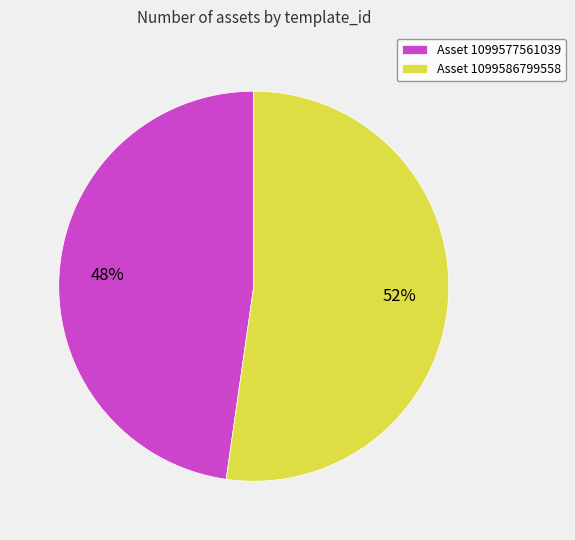

The Asset 1099586799558 slice represents 52% of the pie. True or false?

True